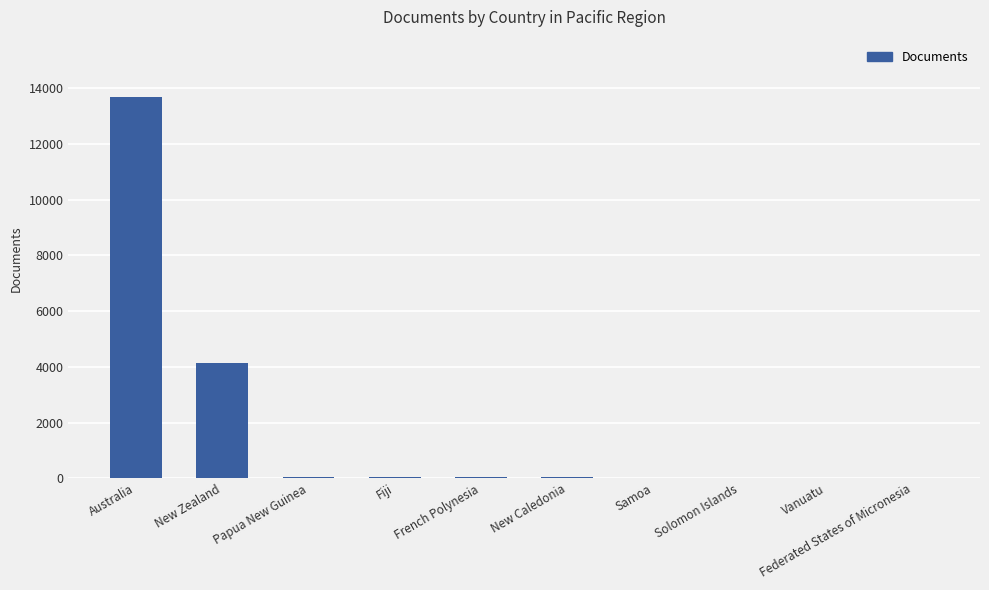

What is the maximum value shown in the chart?

13694